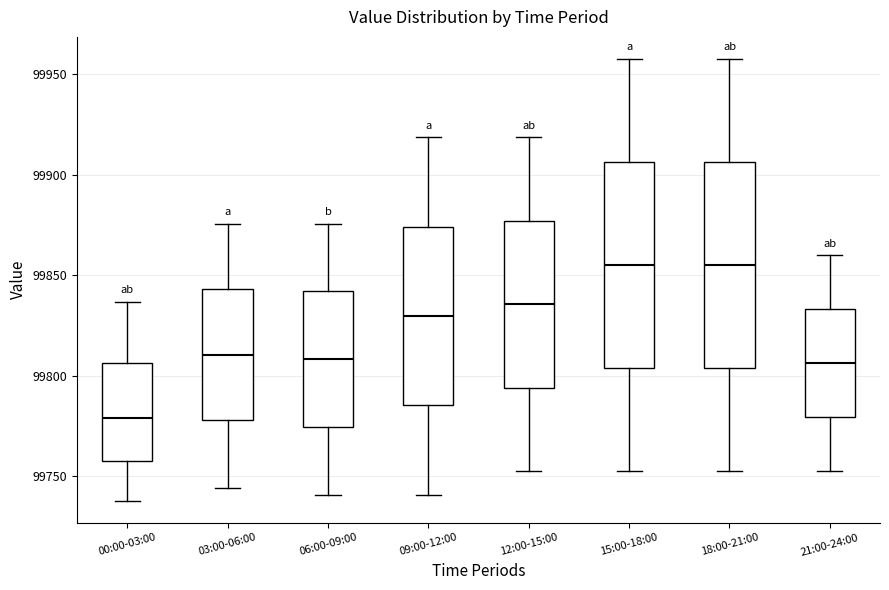

Reading left to right, read every box against the y-axis: the position of its median line, the range the box covers, and the ends of its whiskers. The values are not printed on the chart, so give them approximately, as read against the axis.

00:00-03:00: median 99780, box 99760 to 99805, whiskers 99740 to 99835
03:00-06:00: median 99810, box 99780 to 99845, whiskers 99745 to 99875
06:00-09:00: median 99810, box 99775 to 99840, whiskers 99740 to 99875
09:00-12:00: median 99830, box 99785 to 99875, whiskers 99740 to 99920
12:00-15:00: median 99835, box 99795 to 99875, whiskers 99755 to 99920
15:00-18:00: median 99855, box 99805 to 99905, whiskers 99755 to 99955
18:00-21:00: median 99855, box 99805 to 99905, whiskers 99755 to 99955
21:00-24:00: median 99805, box 99780 to 99835, whiskers 99755 to 99860